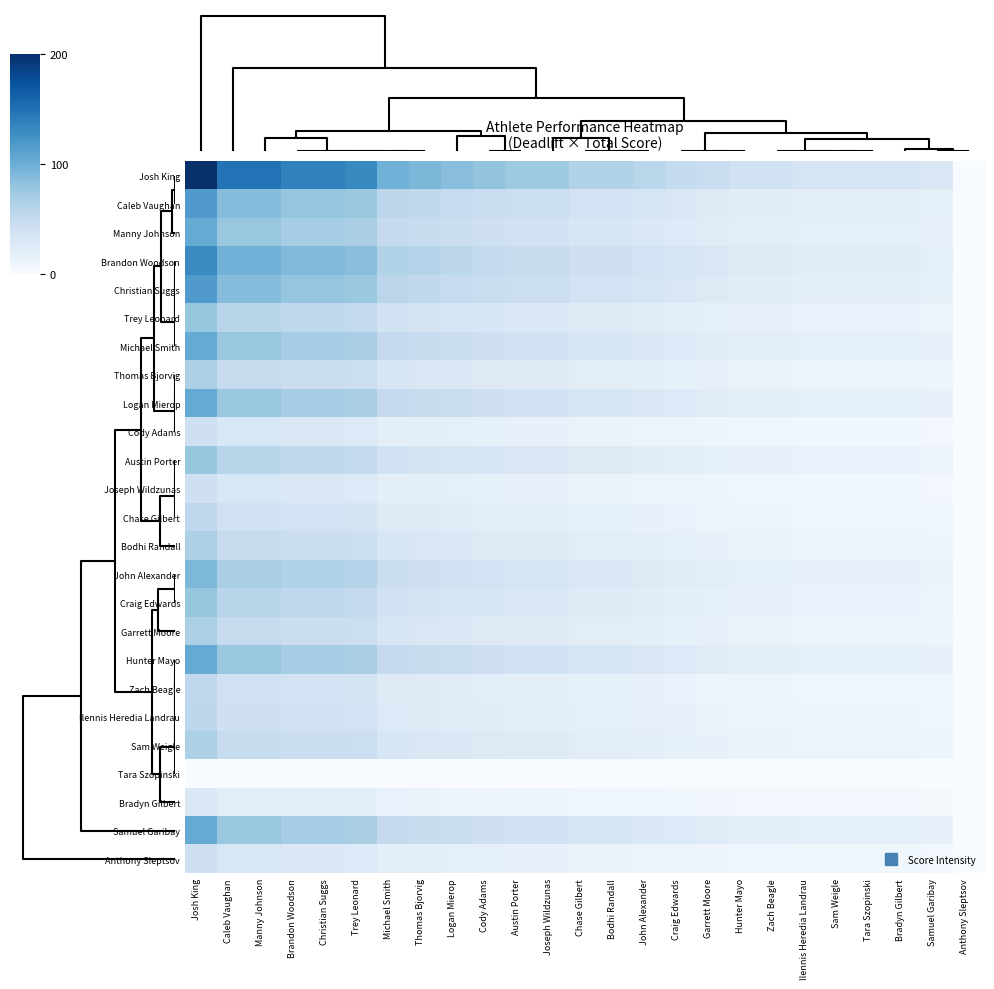

Which series changed the most between Josh King and Cody Adams?

Josh King